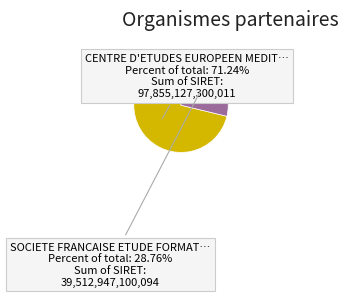

Is there a majority slice in this chart?

Yes